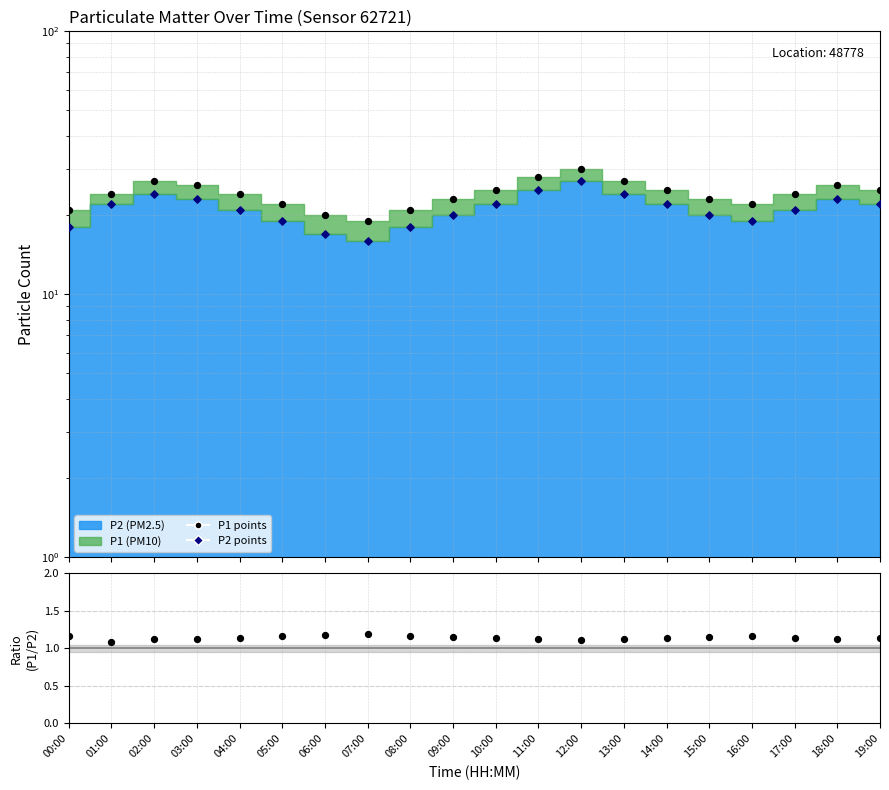

Which series reaches the minimum Y coordinate?

P1/P2